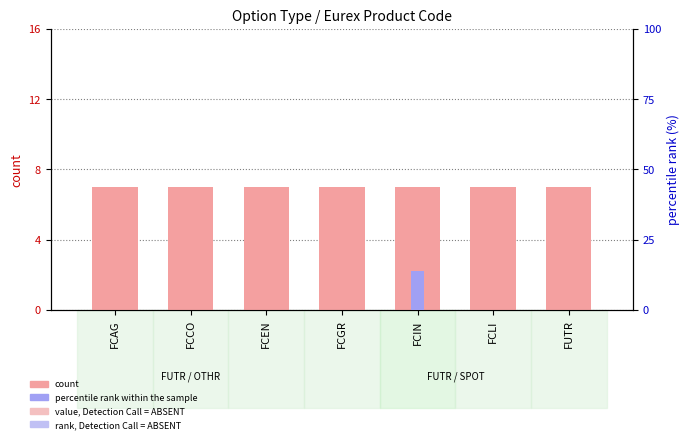

What is the average value of the percentile rank within the sample series?

2